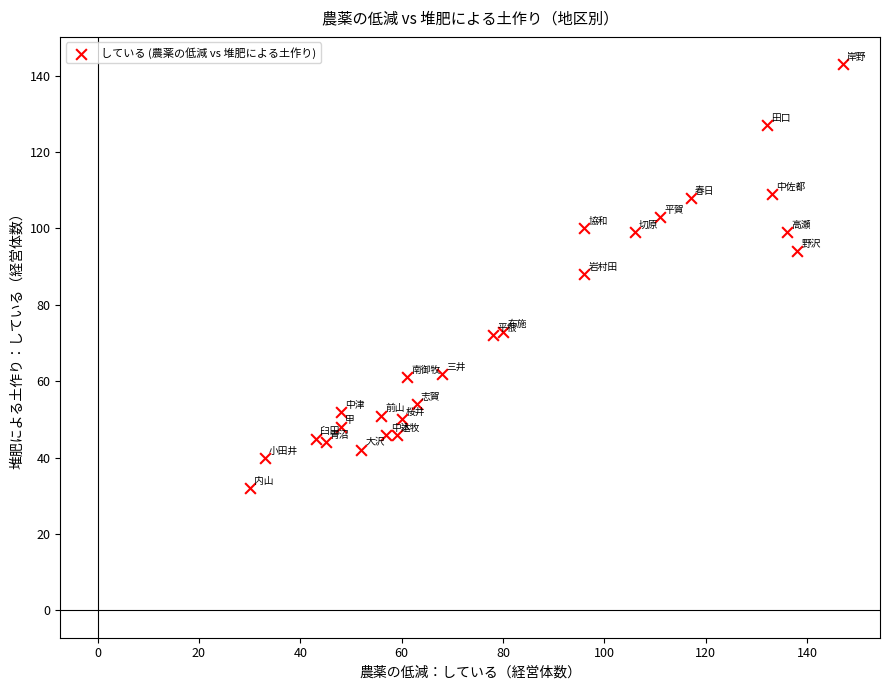

What is the range of Y values (max minus min)?

111